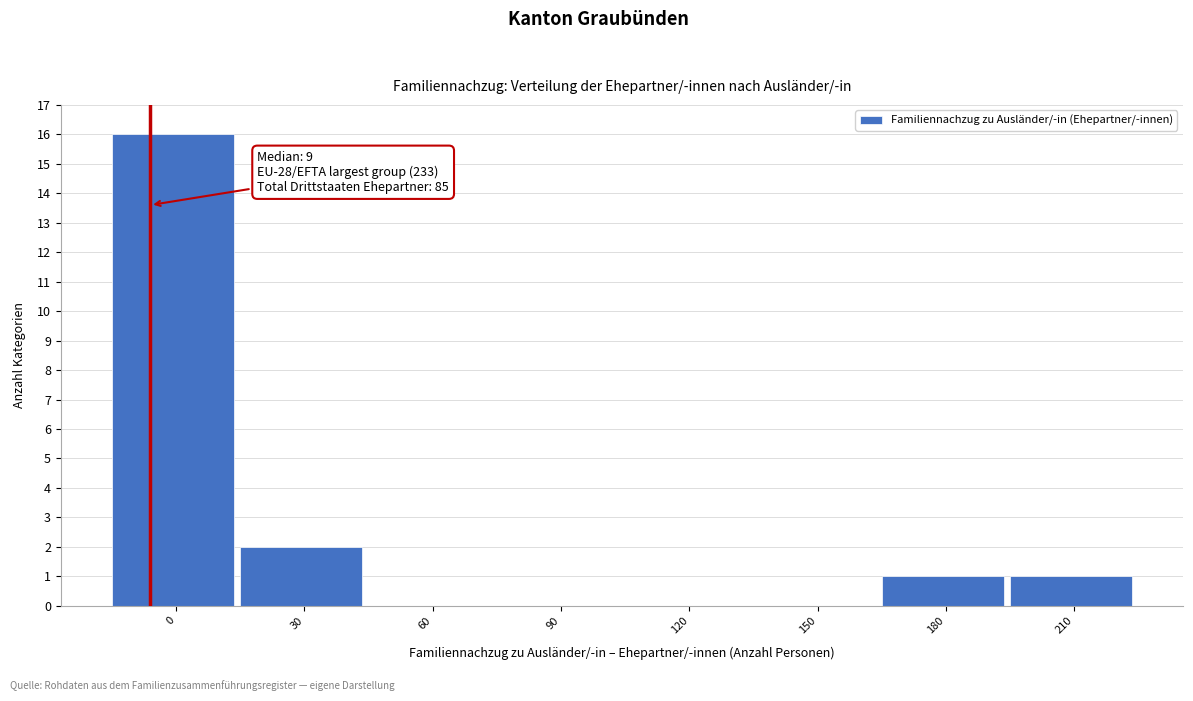

Reading right to left, list all the values displayed in this chart.

210=1	180=1	150=0	120=0	90=0	60=0	30=2	0=16